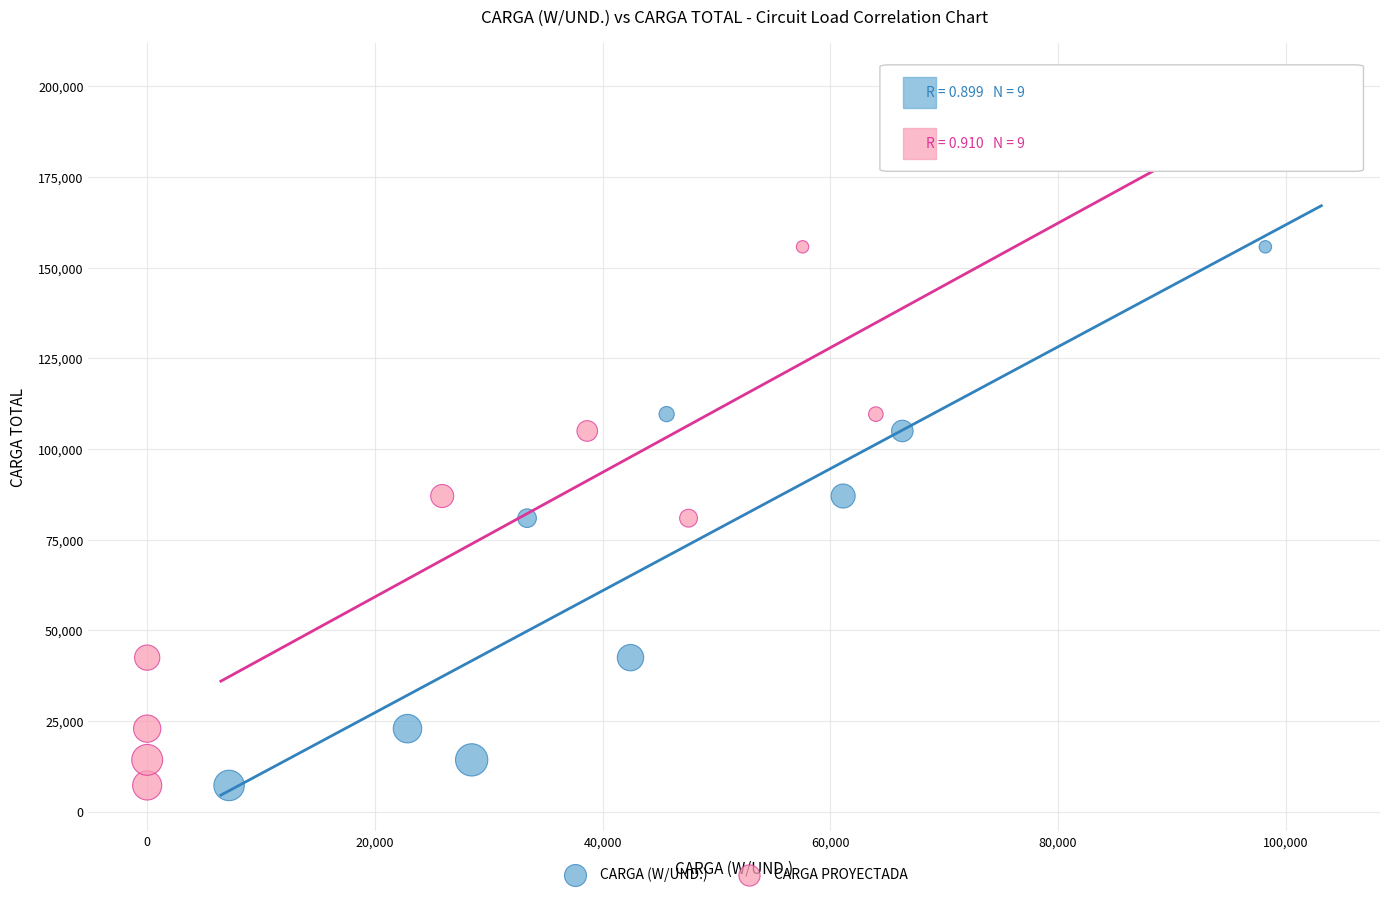

What are all the series names shown in the legend?

CARGA (W/UND.), CARGA PROYECTADA